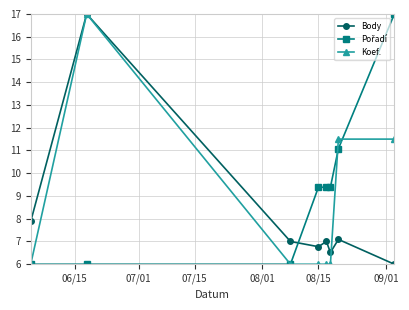

What is the minimum value for Koef.?

6.0